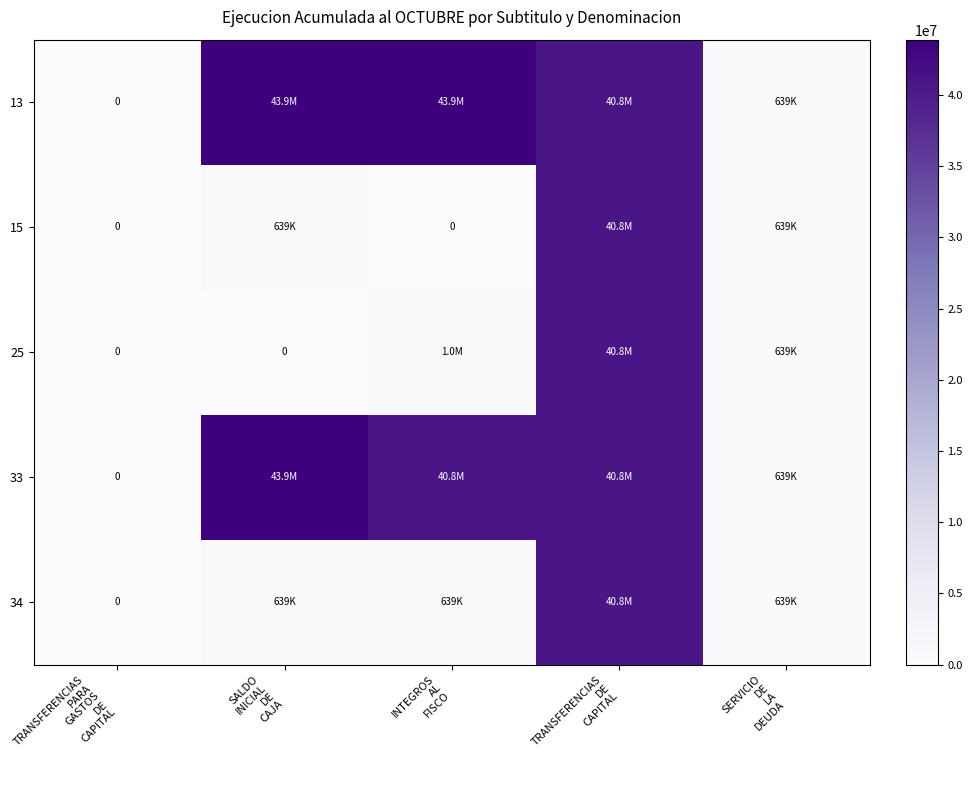

Which has a higher value, INTEGROS
AL
FISCO or TRANSFERENCIAS
DE
CAPITAL?

INTEGROS
AL
FISCO